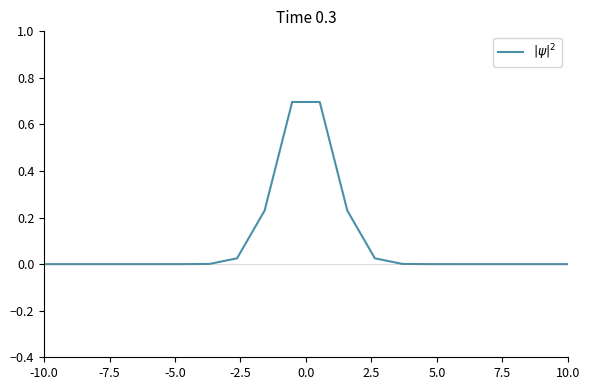

How many distinct data groups are displayed?

1